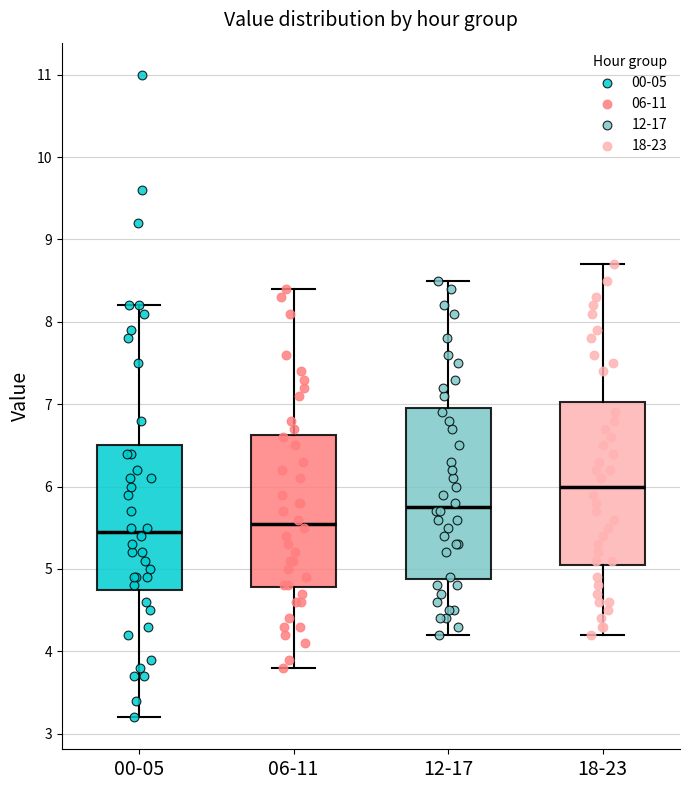

Where does the lower whisker of the box for 12-17 end on the y-axis? The values are not printed on the chart, so give them approximately, as read against the axis.

4.2